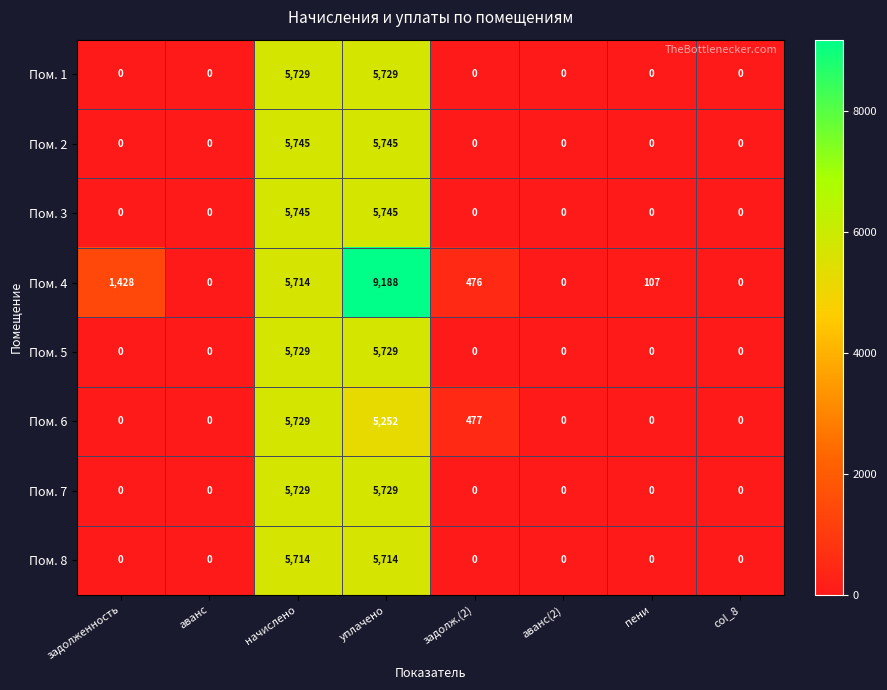

Where is Пом. 6 nearest to the value 2864?

задолж.(2)